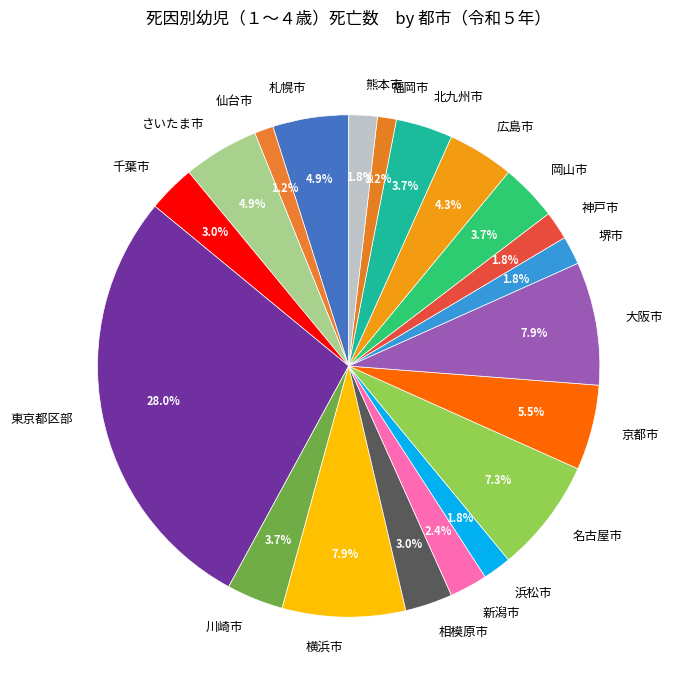

Is it true that 仙台市 is 11% of the pie?

False